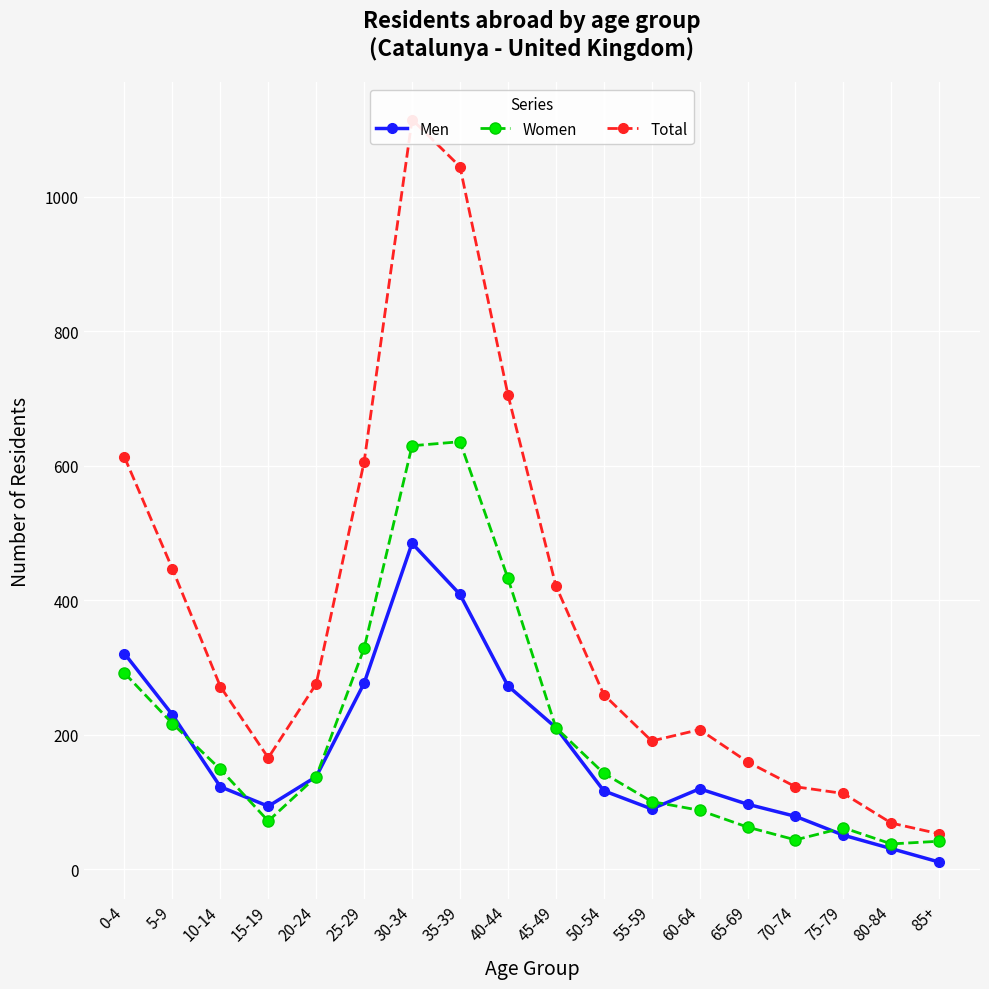

Which series has the widest spread of values?

Total